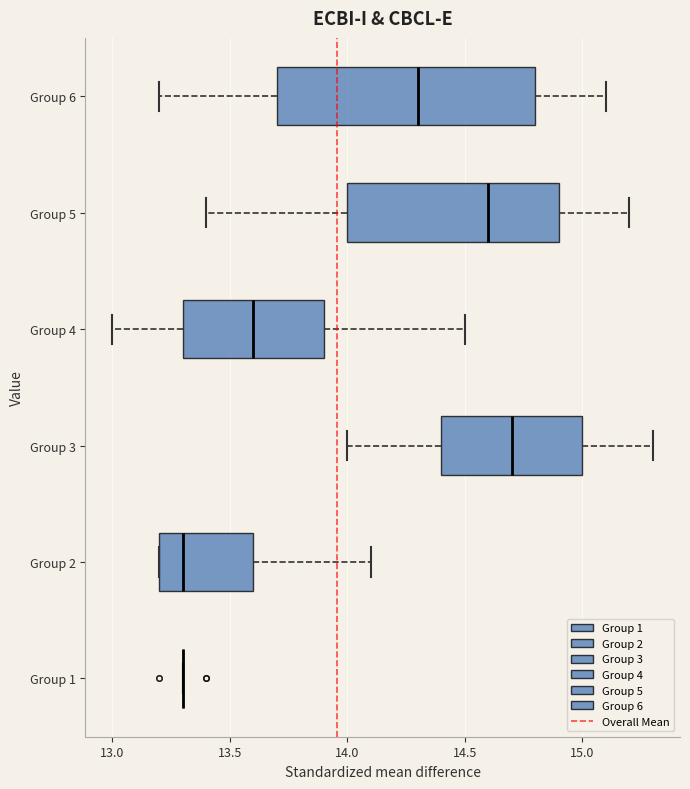

Reading bottom to top, read every box against the x-axis: the position of its median line, the range the box covers, and the ends of its whiskers. The values are not printed on the chart, so give them approximately, as read against the axis.

Group 1: box collapsed to a line at 13.3, whiskers 13.3 to 13.3
Group 2: median 13.3, box 13.2 to 13.6, whiskers 13.2 to 14.1
Group 3: median 14.7, box 14.4 to 15.0, whiskers 14.0 to 15.3
Group 4: median 13.6, box 13.3 to 13.9, whiskers 13.0 to 14.5
Group 5: median 14.6, box 14.0 to 14.9, whiskers 13.4 to 15.2
Group 6: median 14.3, box 13.7 to 14.8, whiskers 13.2 to 15.1